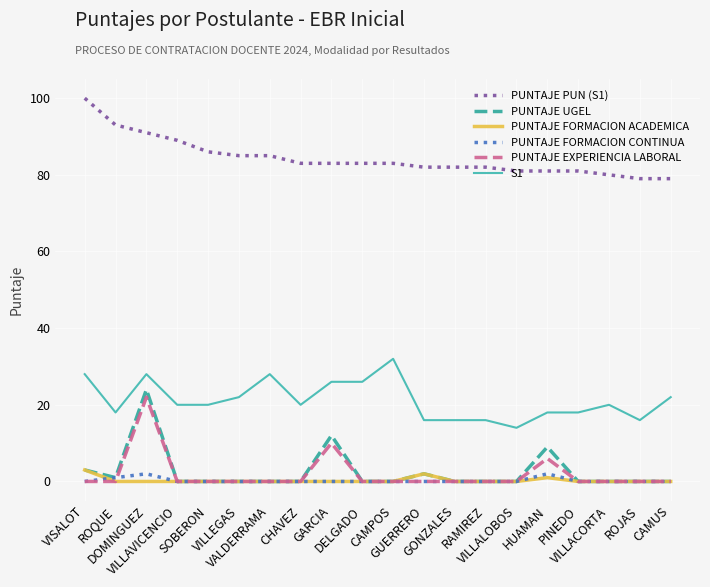

What is the difference between the maximum and minimum values in the S1 series?

18